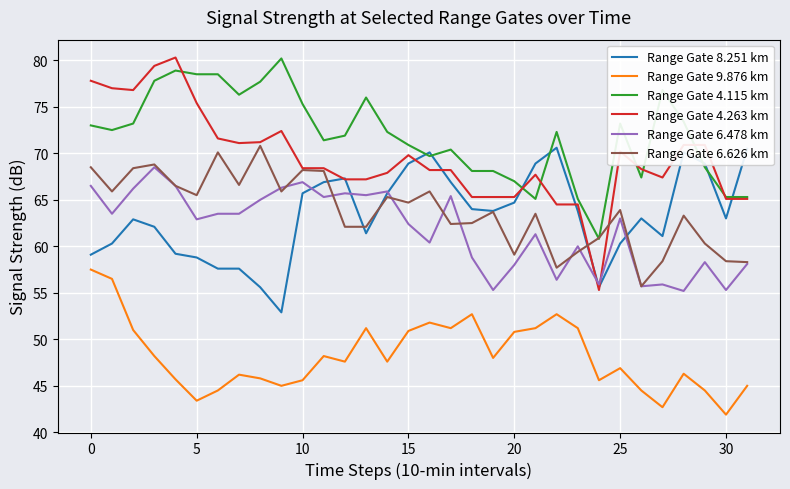

At how many categories does at least one series exceed 60?

32